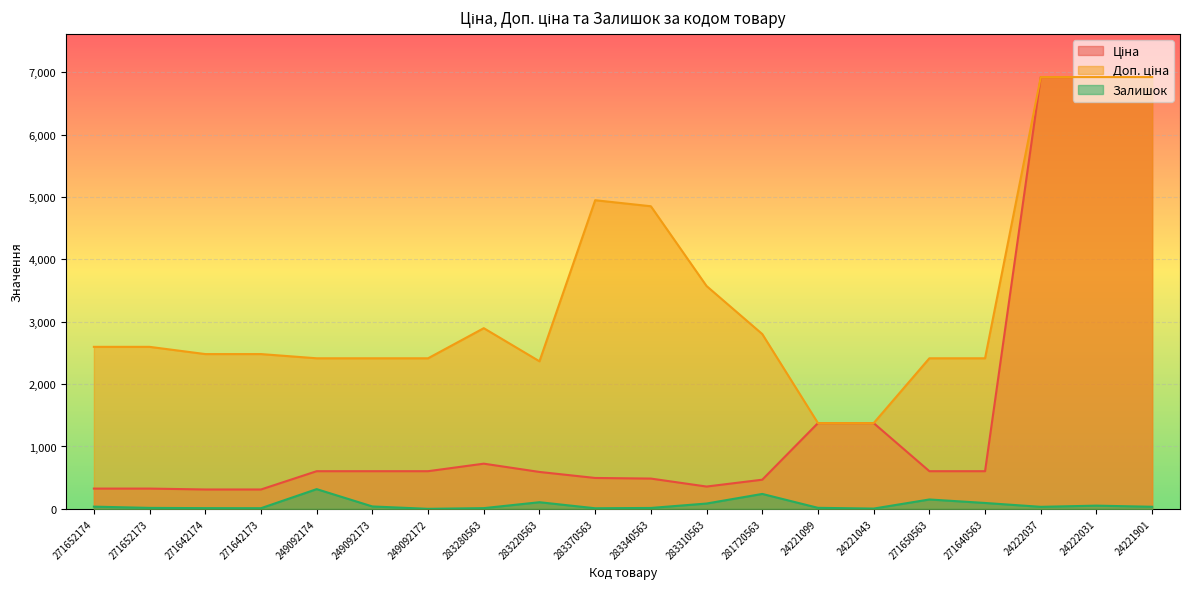

The value of Доп. ціна at 24221901 is 6925.7. True or false?

True